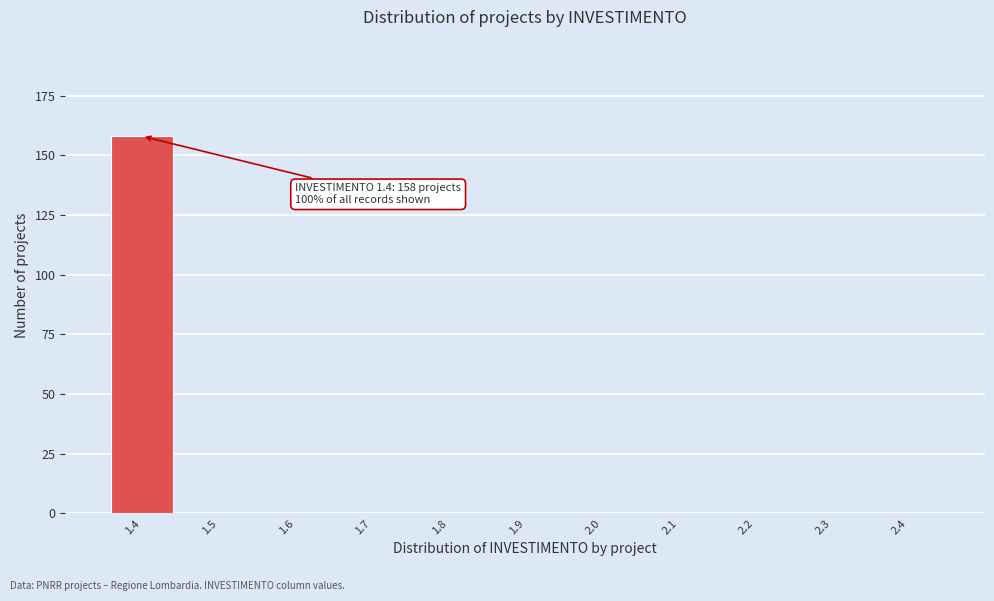

Reading left to right, extract all data points from this chart.

1.4=158	1.5=0	1.6=0	1.7=0	1.8=0	1.9=0	2.0=0	2.1=0	2.2=0	2.3=0	2.4=0